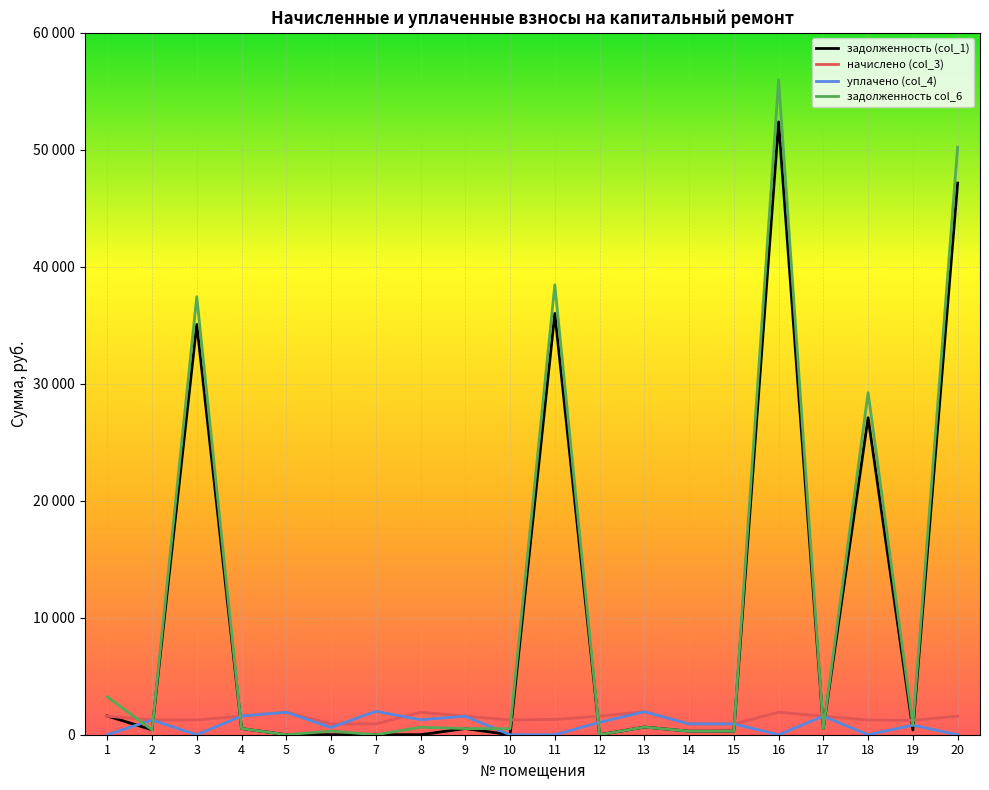

Does the chart have visible grid lines?

Yes